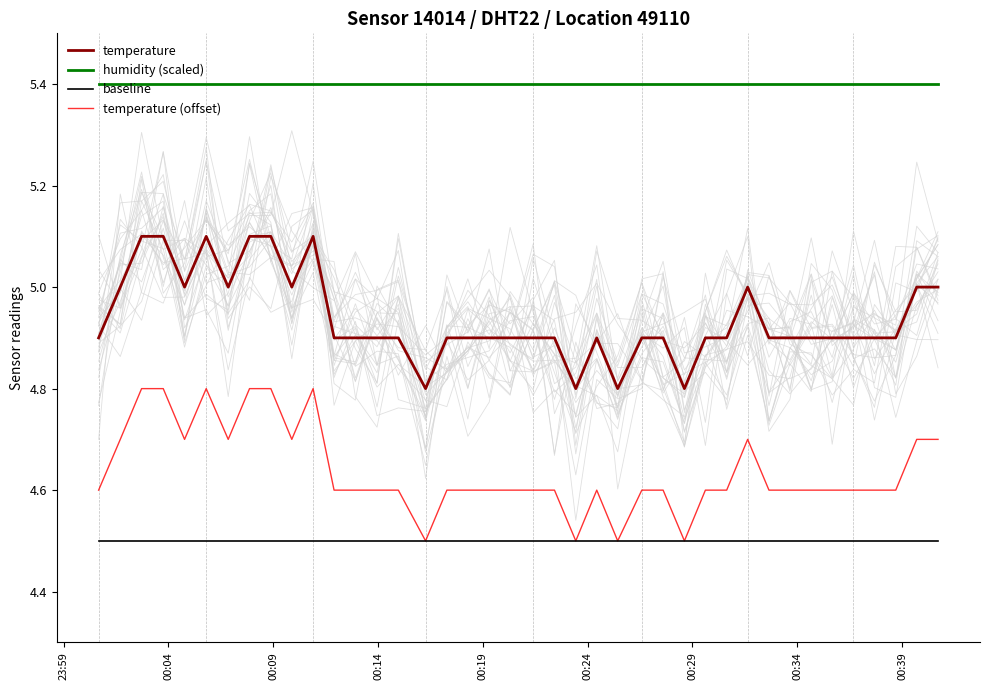

True or false: temperature (offset) and temperature intersect in this chart.

False